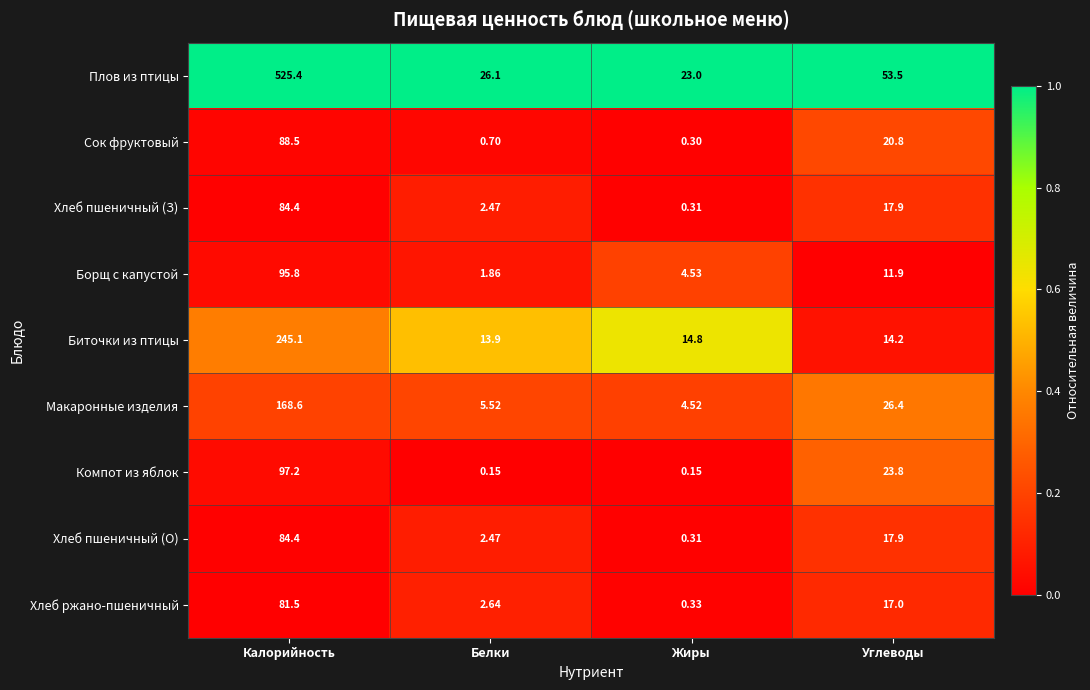

Which series has the largest range (max minus min)?

Плов из птицы